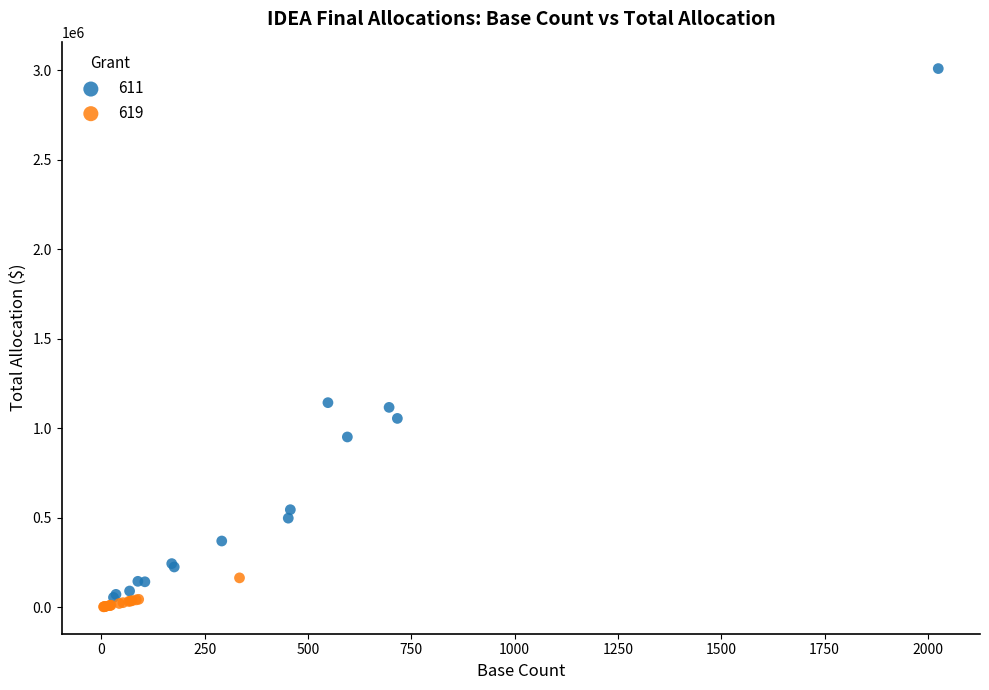

Which series has the widest spread of Y values?

611